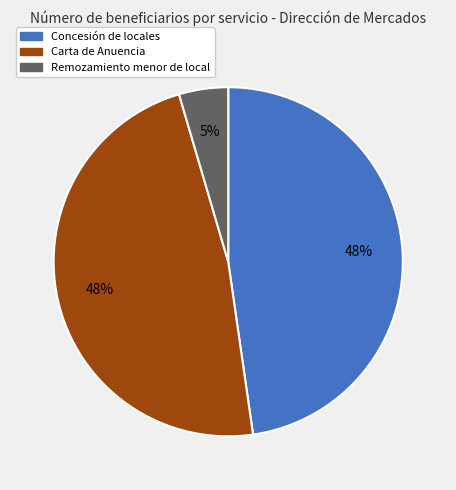

Is there a majority slice in this chart?

No